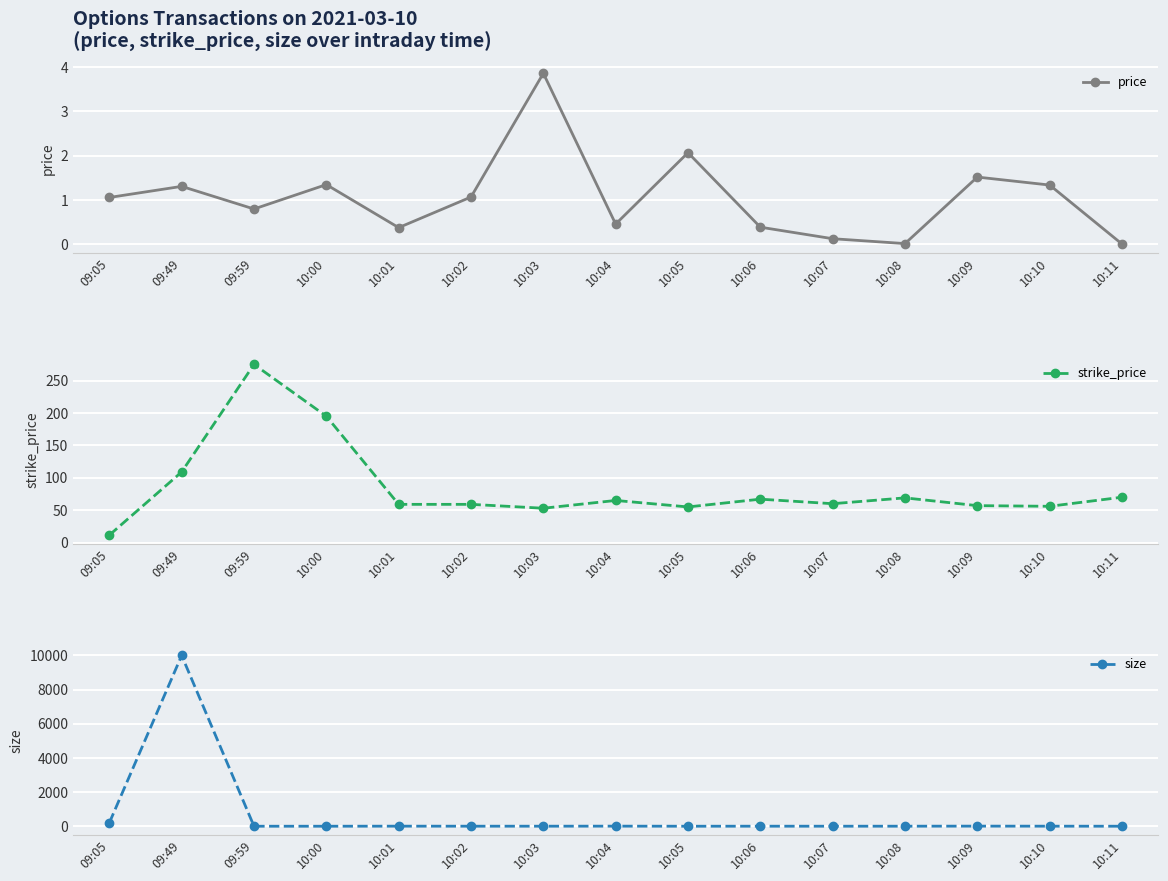

At how many categories does at least one series exceed 5012?

1